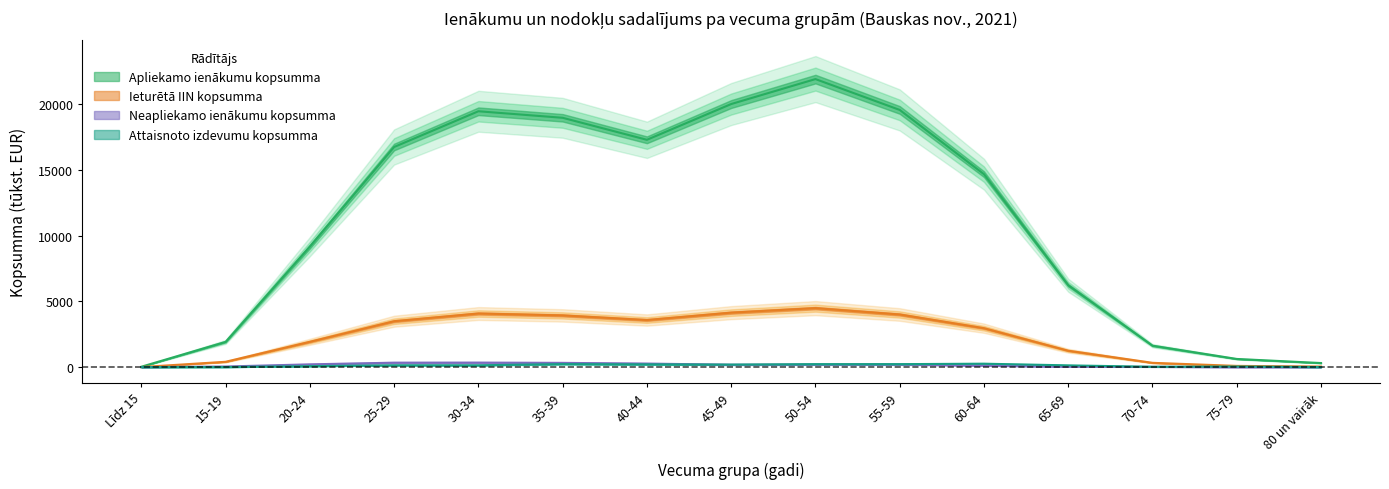

How many positive values does the Attaisnoto izdevumu kopsumma series have?

14